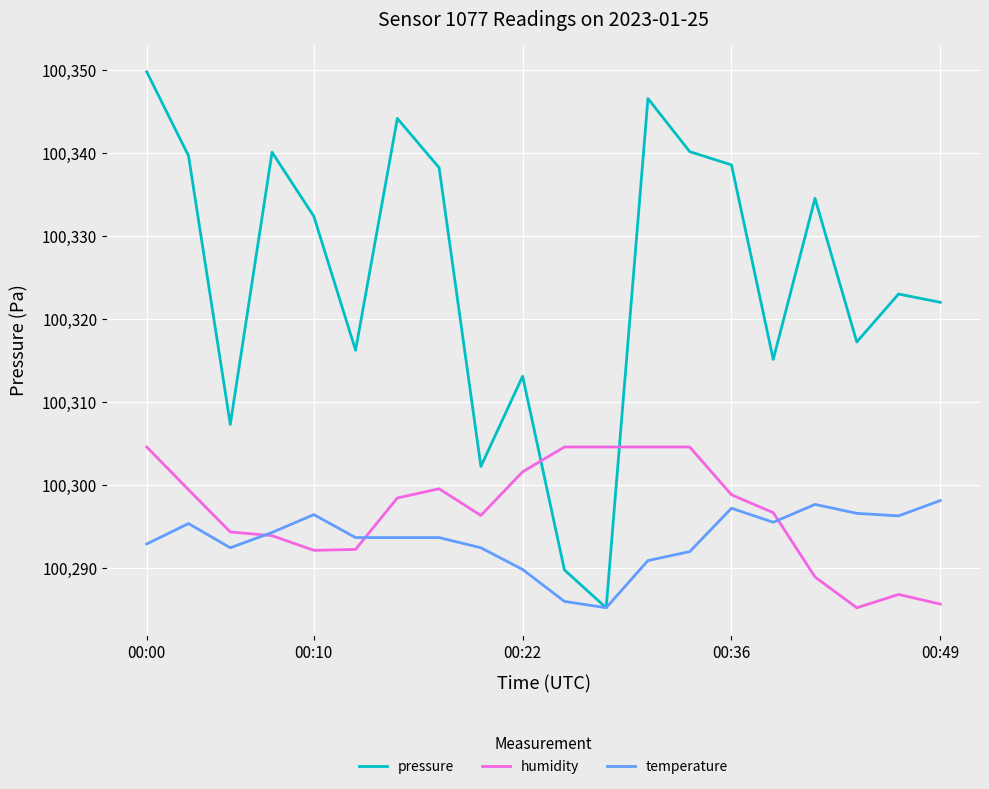

How many intersections are there between humidity and pressure?

2